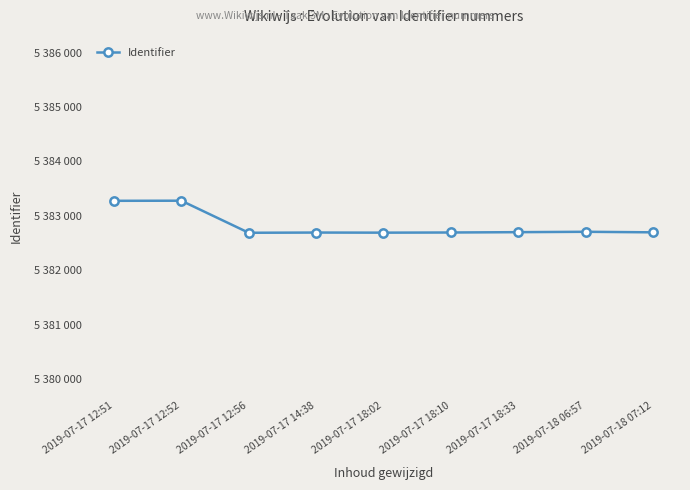

How many points are higher than both their immediate neighbors (excluding endpoints)?

3